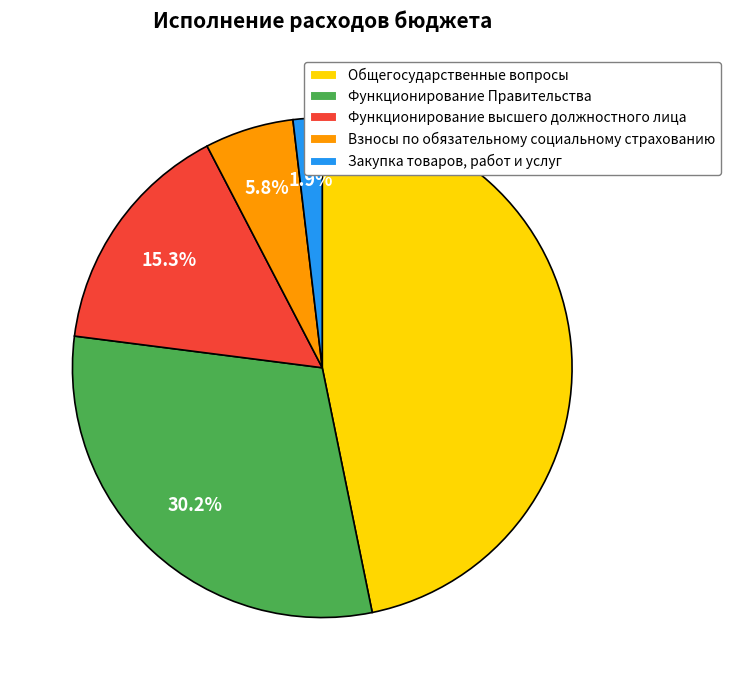

What percentage do Общегосударственные вопросы and Функционирование Правительства together represent?

77.0%